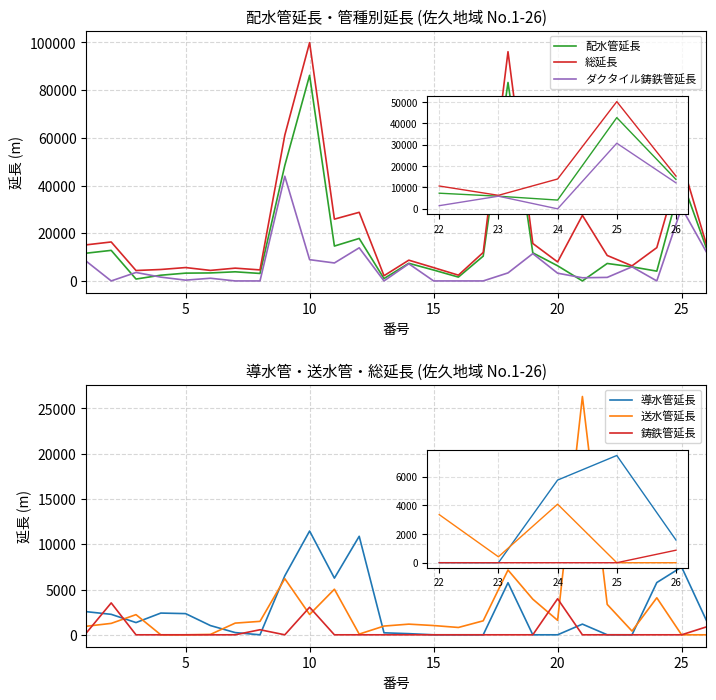

How many lines are shown in the chart?

6